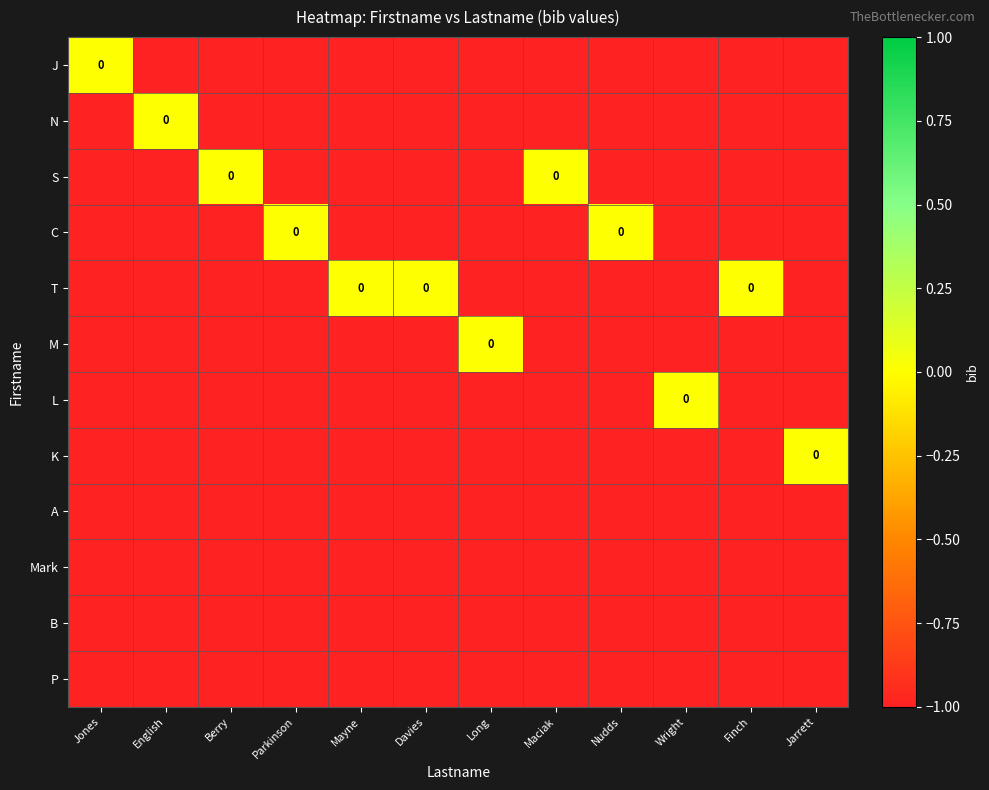

What is the highest value of the B series?

-1